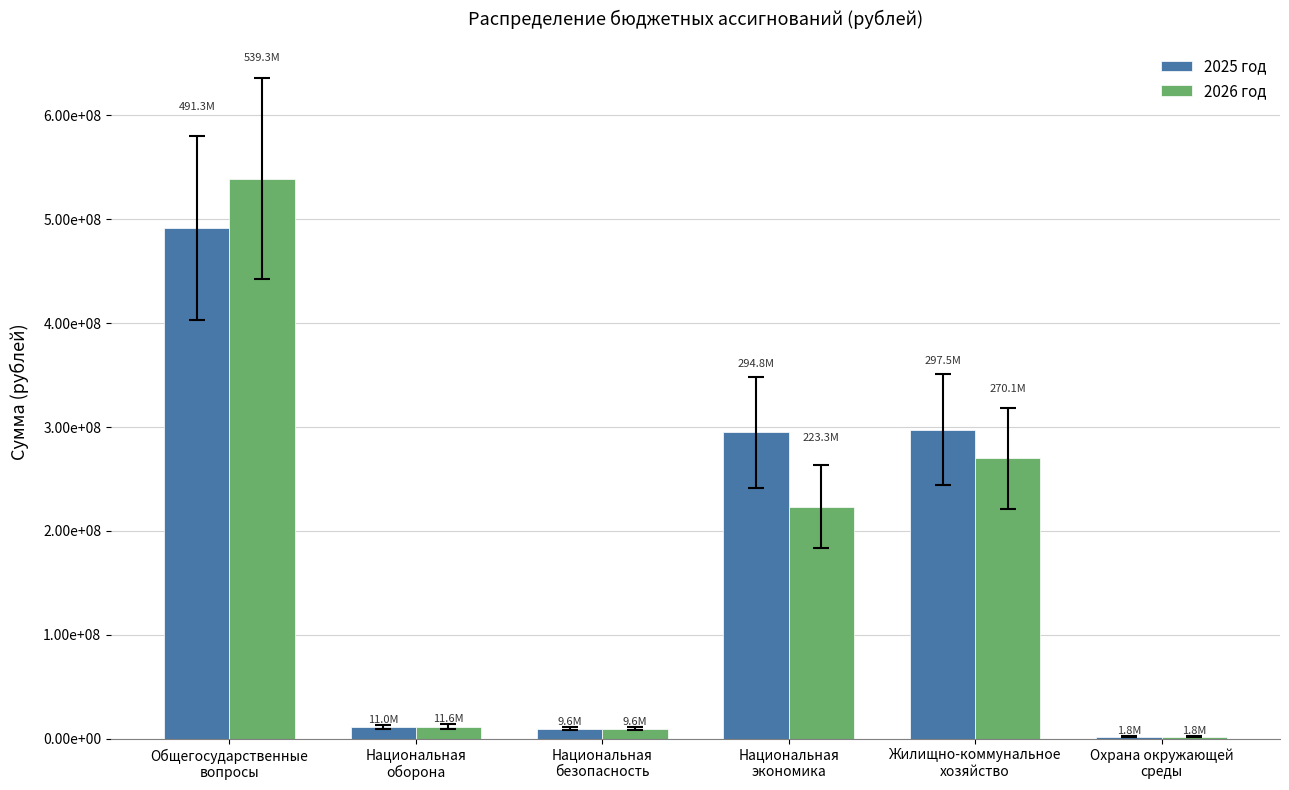

What position from the left is Национальная
экономика?

4